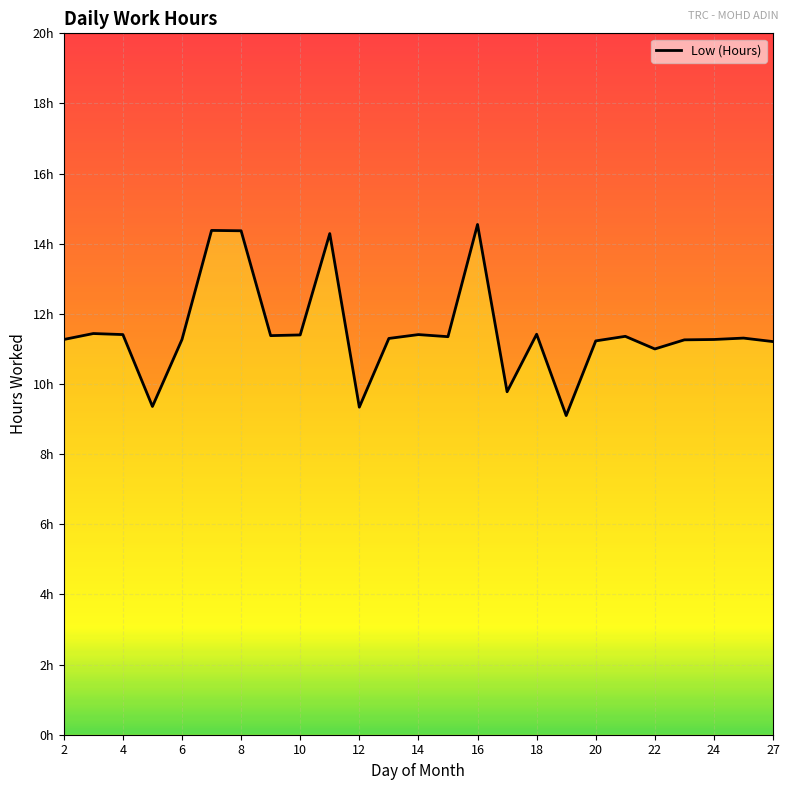

Reading left to right, what are all the values shown in this chart?

2=11.3	3=11.4	4=11.4	5=9.4	6=11.3	7=14.4	8=14.4	9=11.4	10=11.4	11=14.3	12=9.3	13=11.3	14=11.4	15=11.3	16=14.6	17=9.8	18=11.4	19=9.1	20=11.2	21=11.4	22=11.0	23=11.3	24=11.3	25=11.3	27=11.2